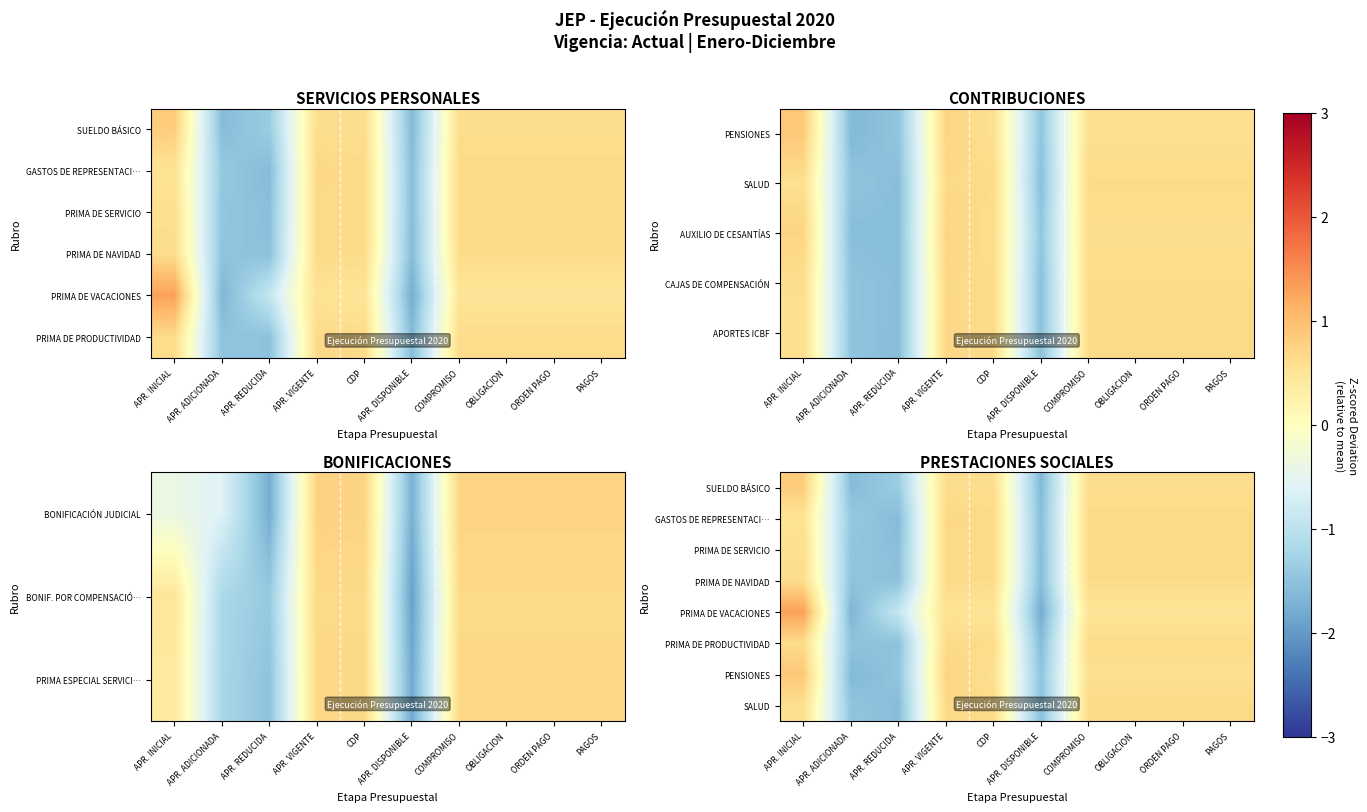

List the labels in order of PRIMA DE VACACIONES value, largest first.

APR. INICIAL, APR. VIGENTE, CDP, COMPROMISO, OBLIGACION, ORDEN PAGO, PAGOS, APR. REDUCIDA, APR. ADICIONADA, APR. DISPONIBLE